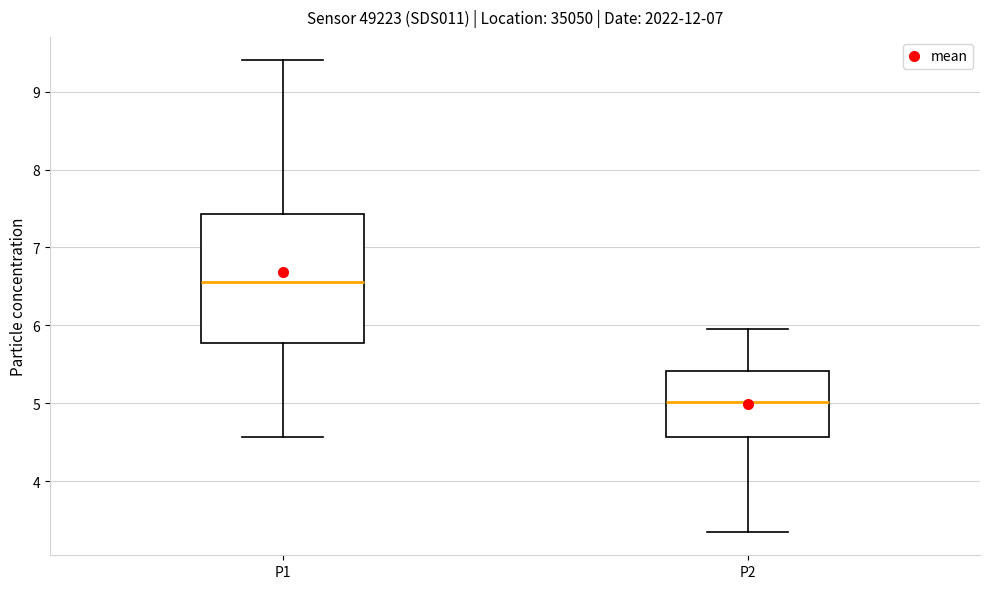

Comparing the boxes themselves (not the whiskers), which one is the tallest?

P1